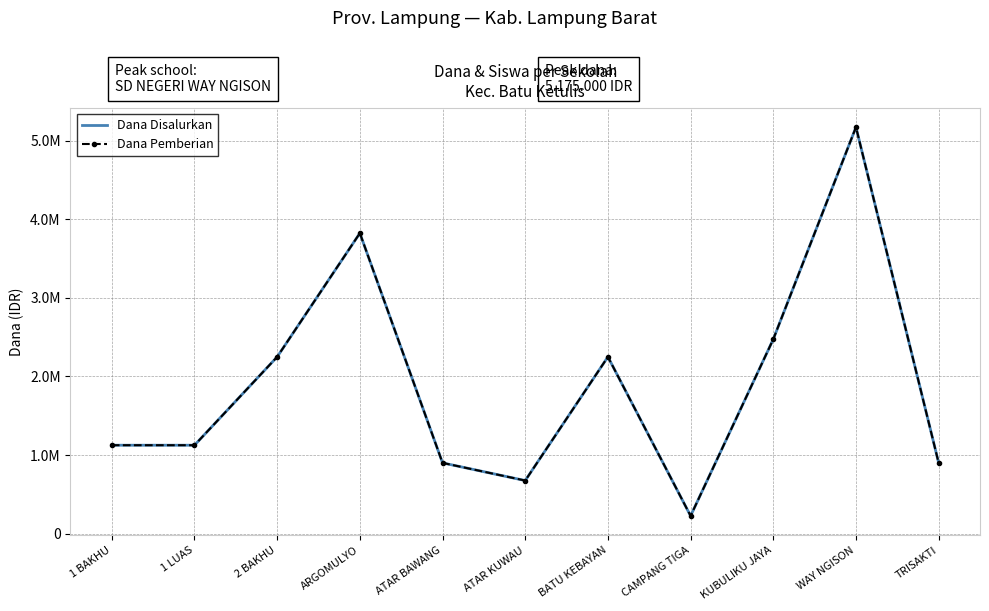

Is the value of Dana Pemberian at ATAR BAWANG greater than the value of Dana Disalurkan at ATAR KUWAU?

Yes